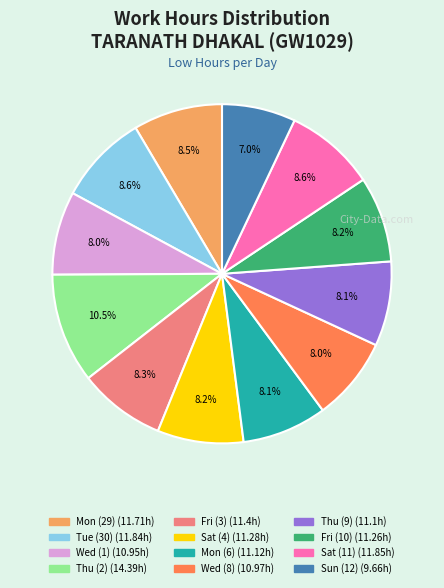

To the nearest percent, what is the combined percentage of Thu (2) and Tue (30)?

19%